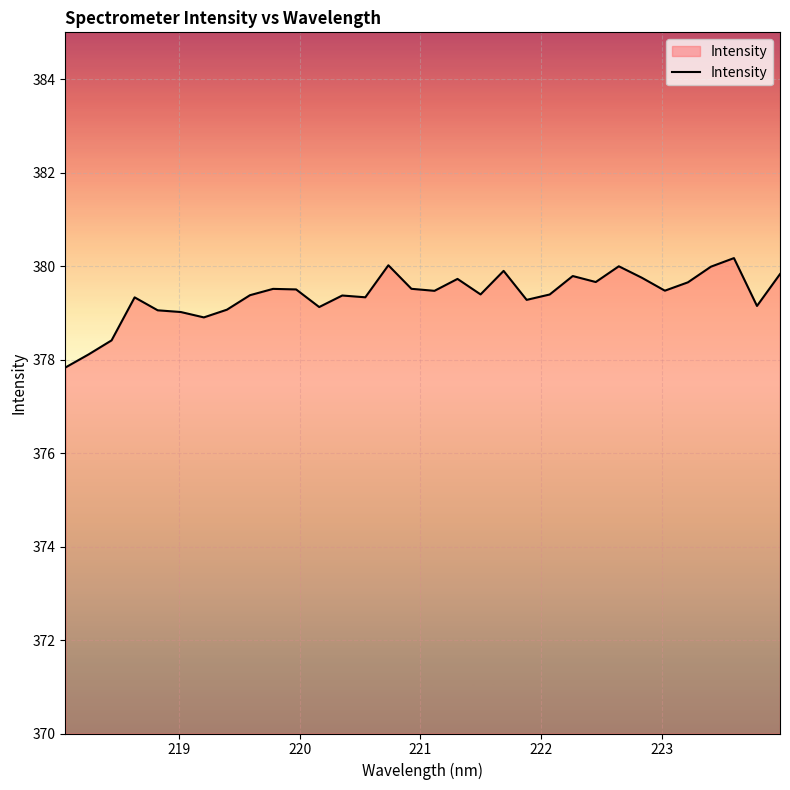

What is the minimum value shown in the chart?

377.8